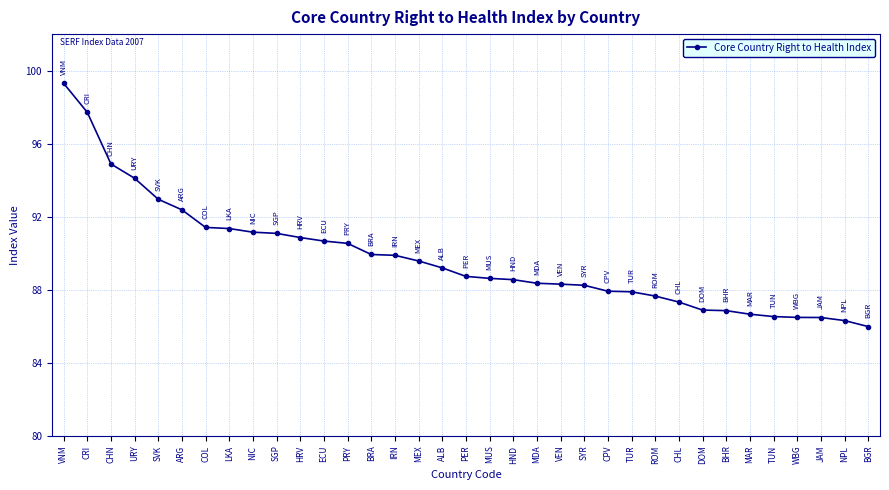

What is the value of the 16th point from the left?

89.6